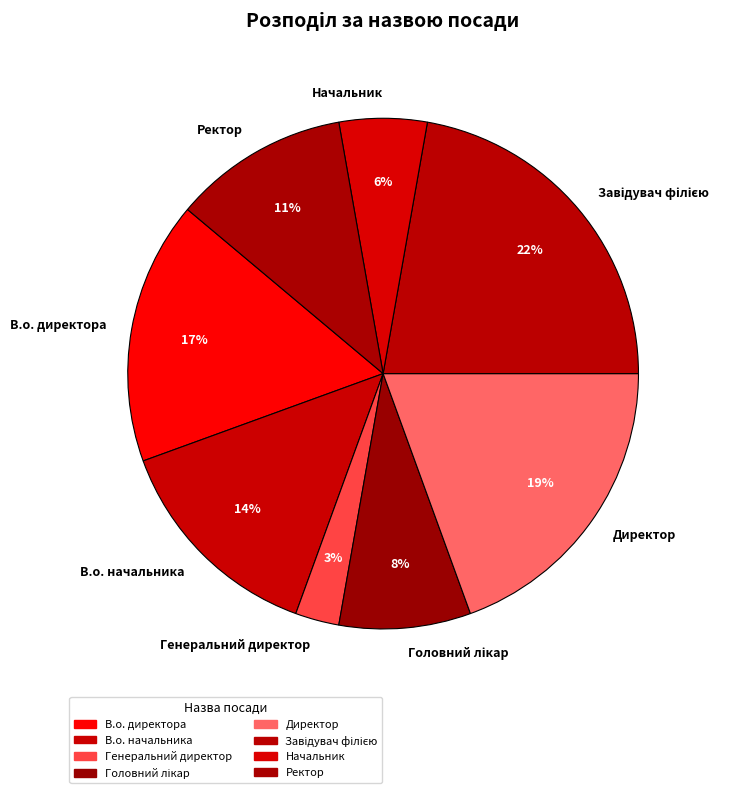

To the nearest percent, what is the average slice percentage?

12%